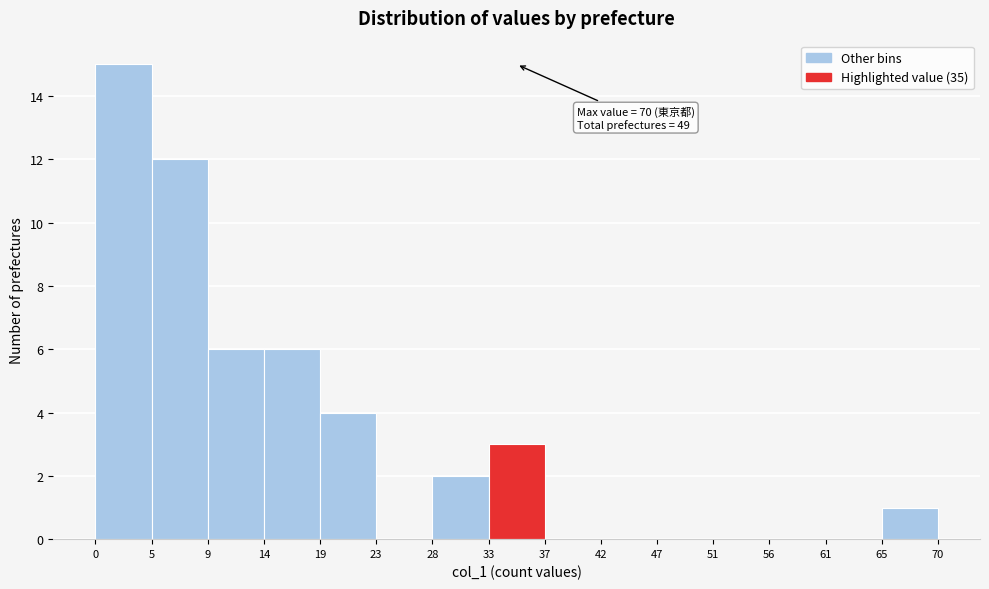

Over which range of the x-axis is the bar tallest?

0 to 5